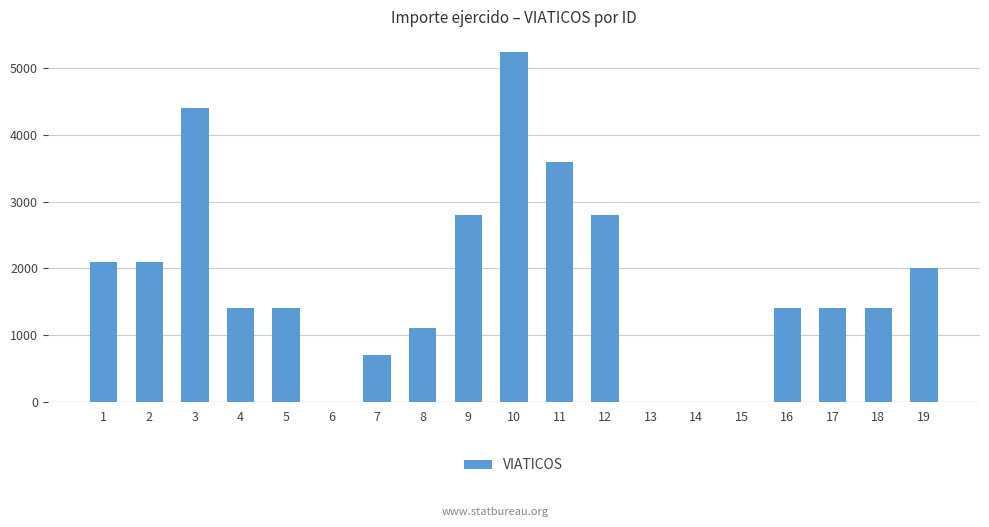

Reading left to right, transcribe all the data shown in this chart.

1=2100	2=2100	3=4400	4=1400	5=1400	6=0	7=700	8=1100	9=2800	10=5250	11=3600	12=2800	13=0	14=0	15=0	16=1400	17=1400	18=1400	19=2000